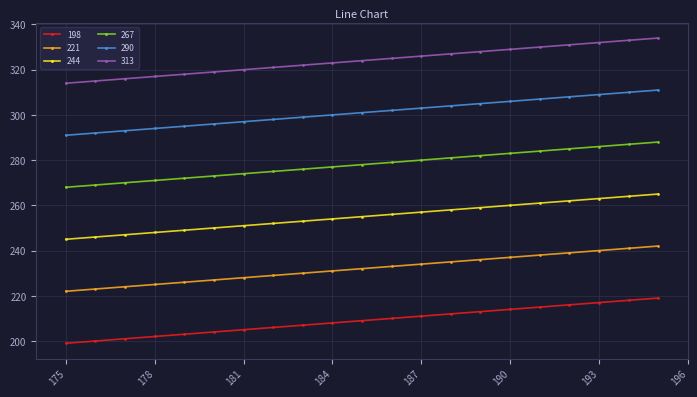

What is the difference between the maximum and minimum values in the 313 series?

20